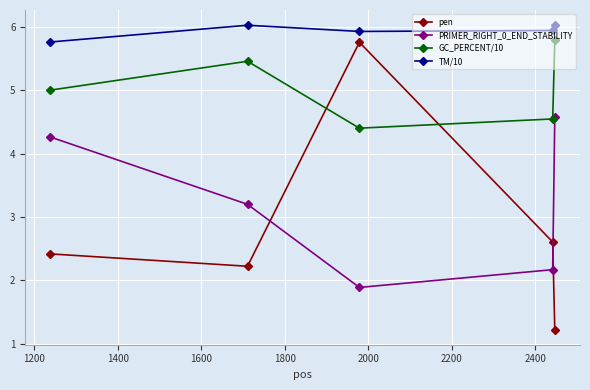

True or false: TM/10 and pen intersect in this chart.

False